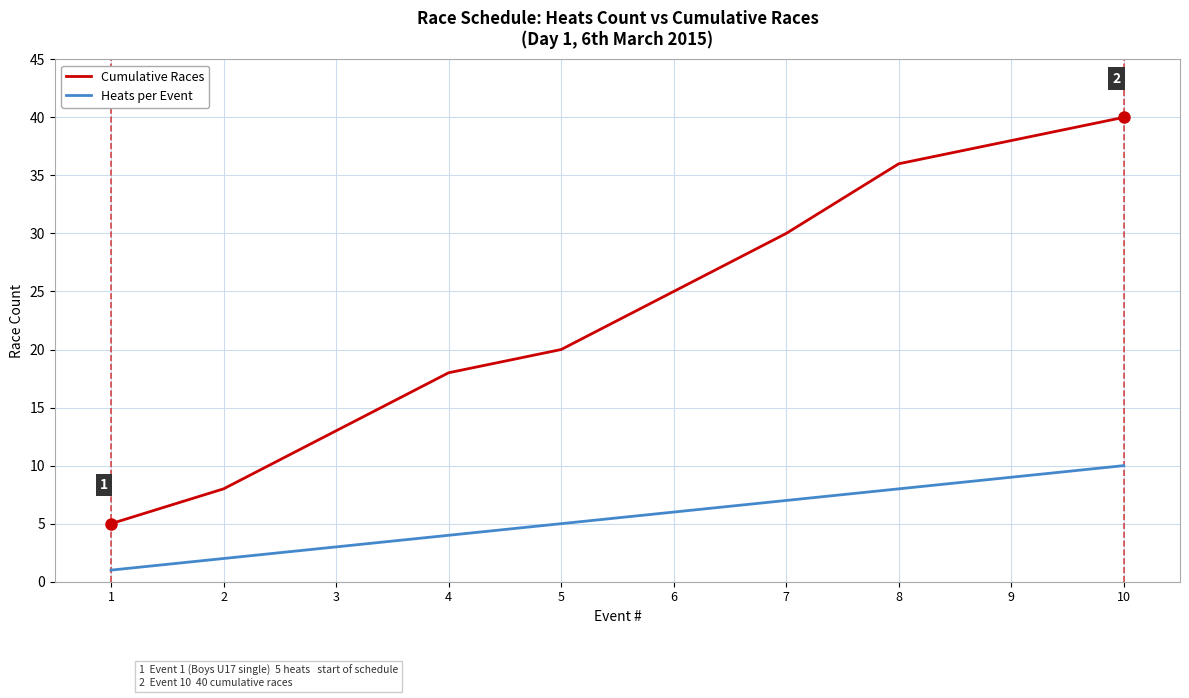

What is the greatest value displayed?

40